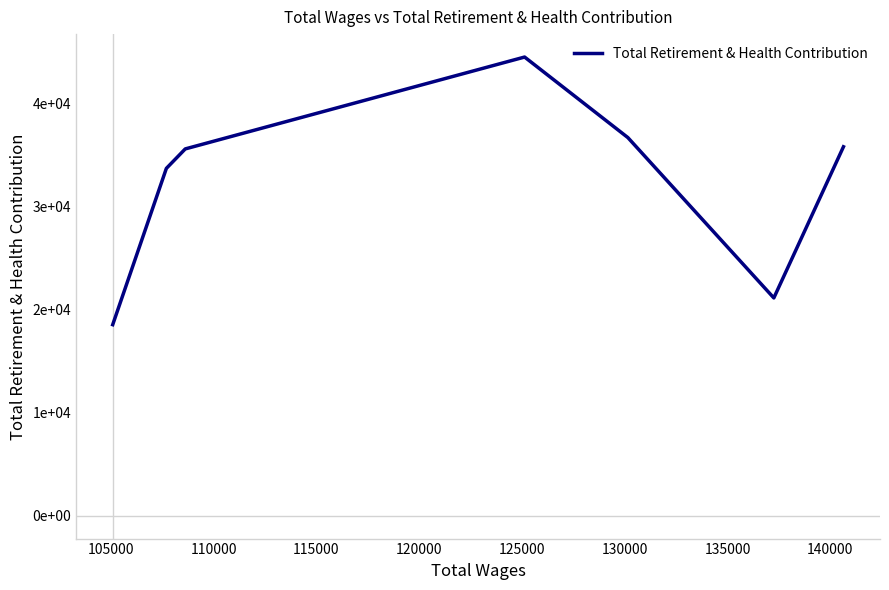

Does the chart have visible grid lines?

No